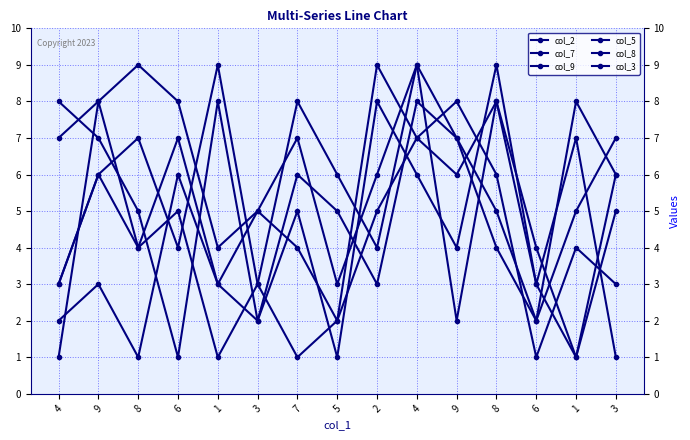

List the labels in order of col_7 value, largest first.

8, 9, 2, 6, 1, 4, 7, 8, 9, 1, 6, 3, 4, 5, 3